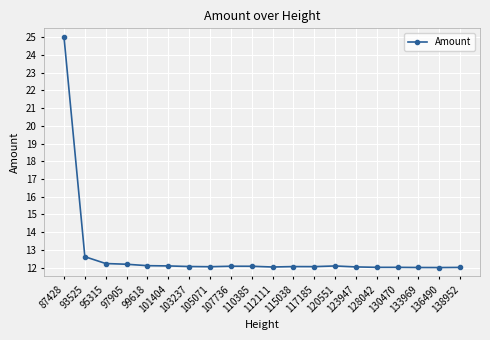

What is the value of the 16th point from the left?

12.0